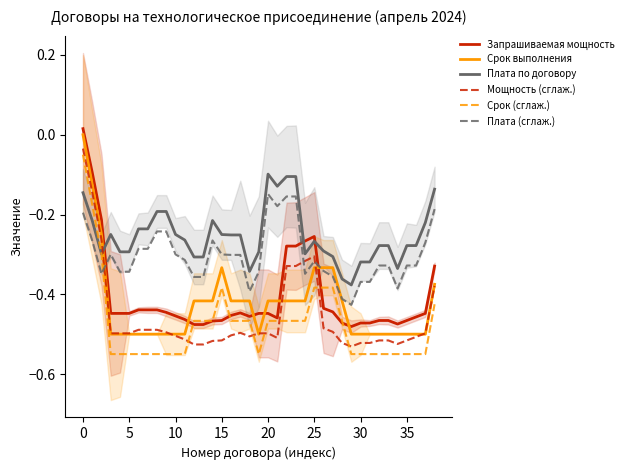

True or false: Мощность (сглаж.) and Запрашиваемая мощность intersect in this chart.

False